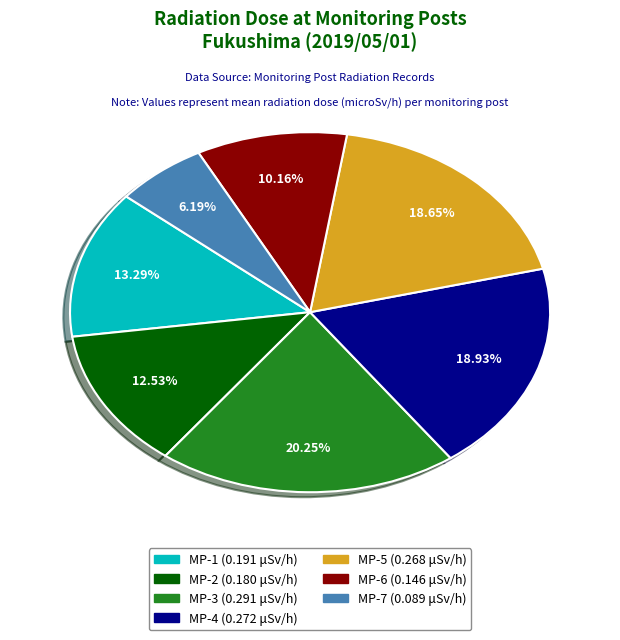

Is the sum of MP-6 and MP-4 greater than half?

No